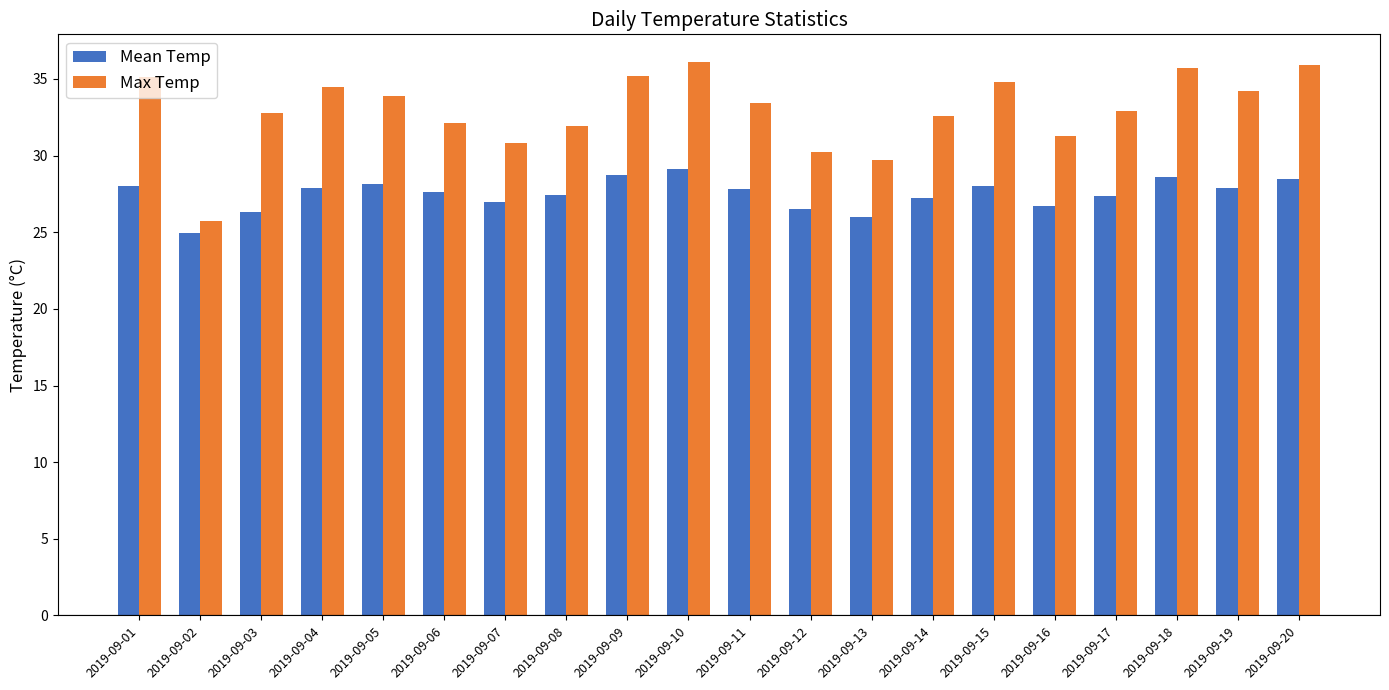

The Mean Temp series shows 24.9 at 2019-09-02. True or false?

True